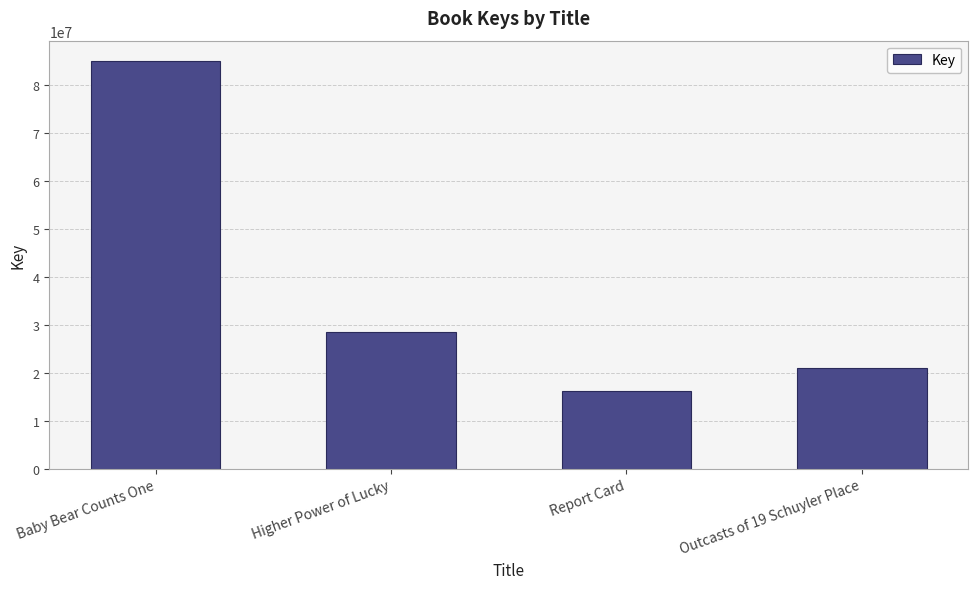

Is it true that the value at Higher Power of Lucky is 18609317?

False